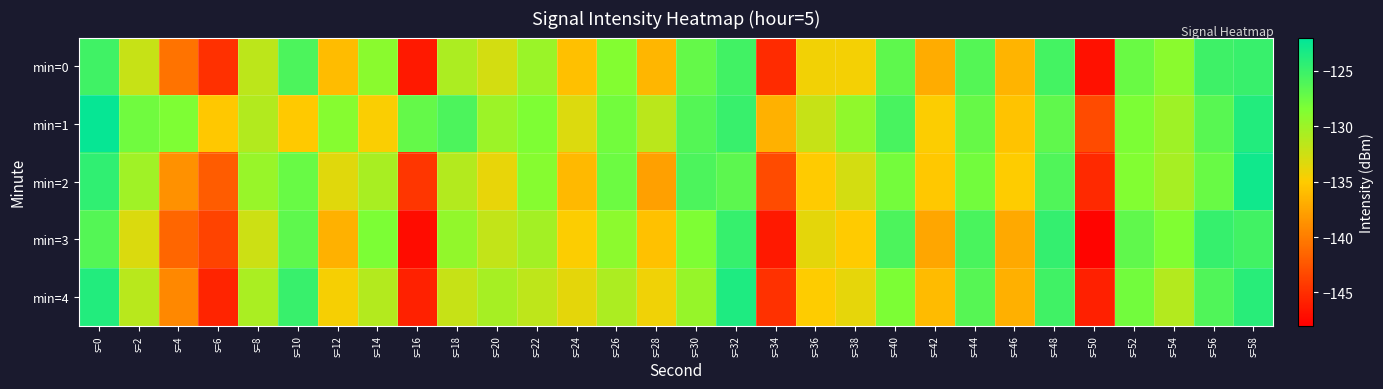

Which has a higher value, s=8 or s=54?

s=54